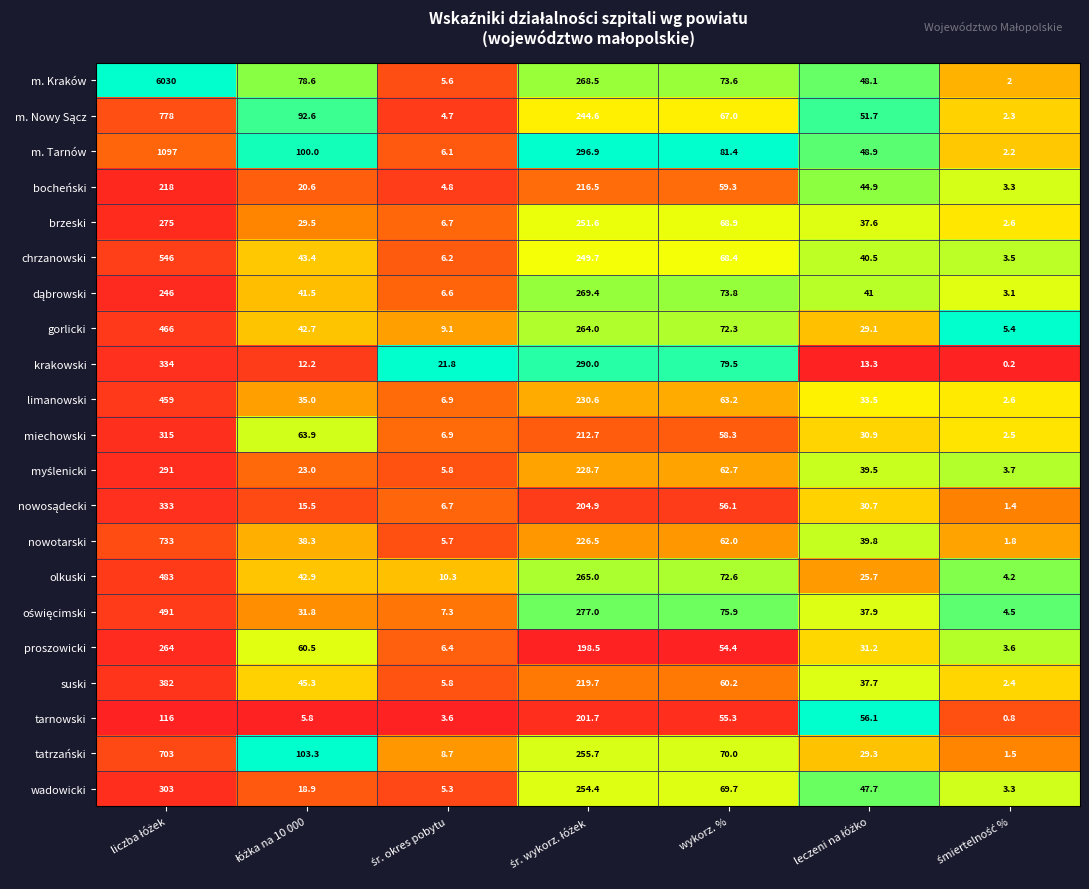

What is the total value across all series at wykorz. %?

1404.6